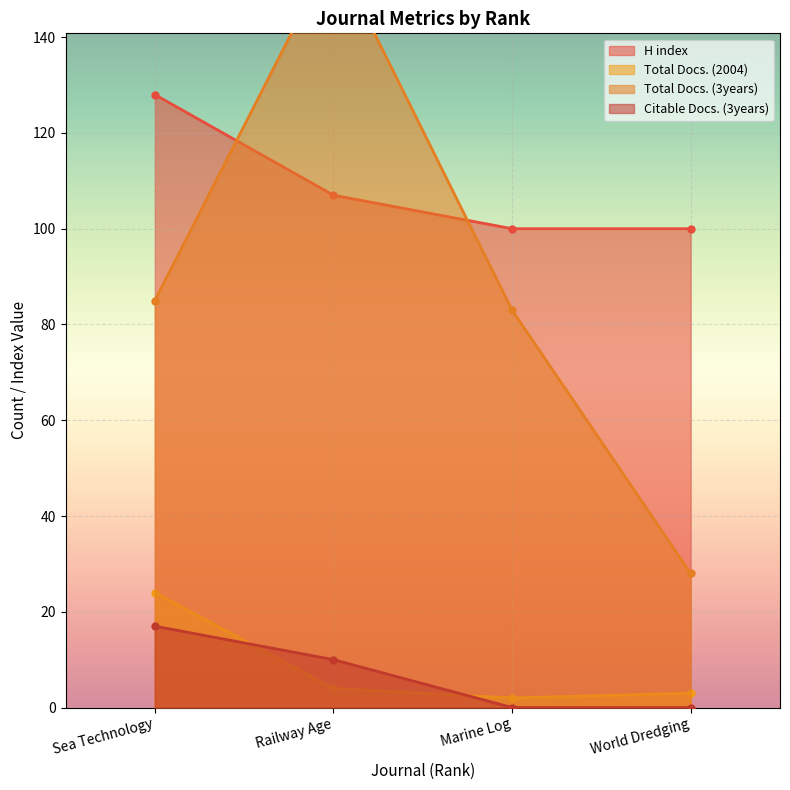

At which label does Total Docs. (2004) first exceed 4?

Sea Technology